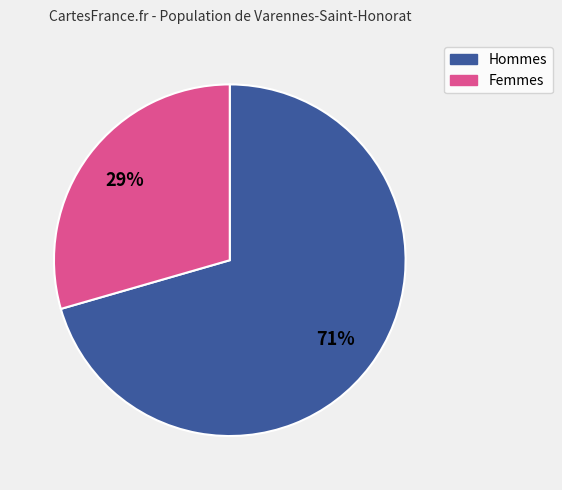

Does any single category account for the majority?

Yes